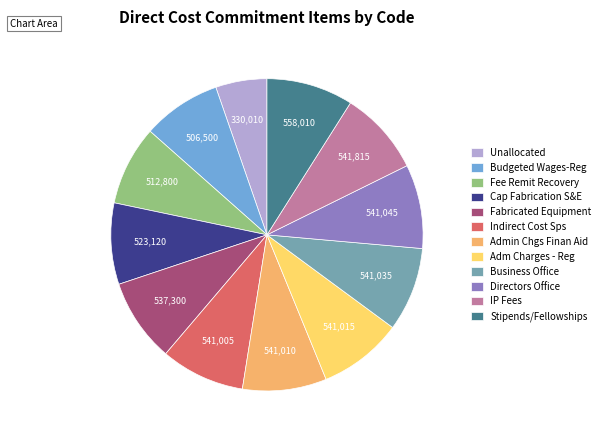

What is the ratio of the value at Admin Chgs Finan Aid to the value at IP Fees?

1.0